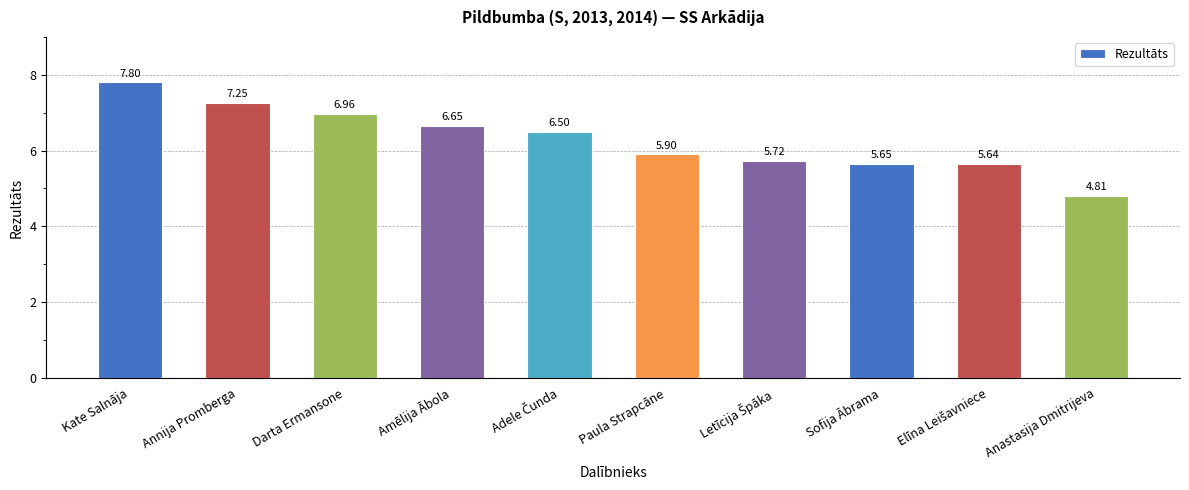

What is the difference between the maximum and second lowest values?

2.2